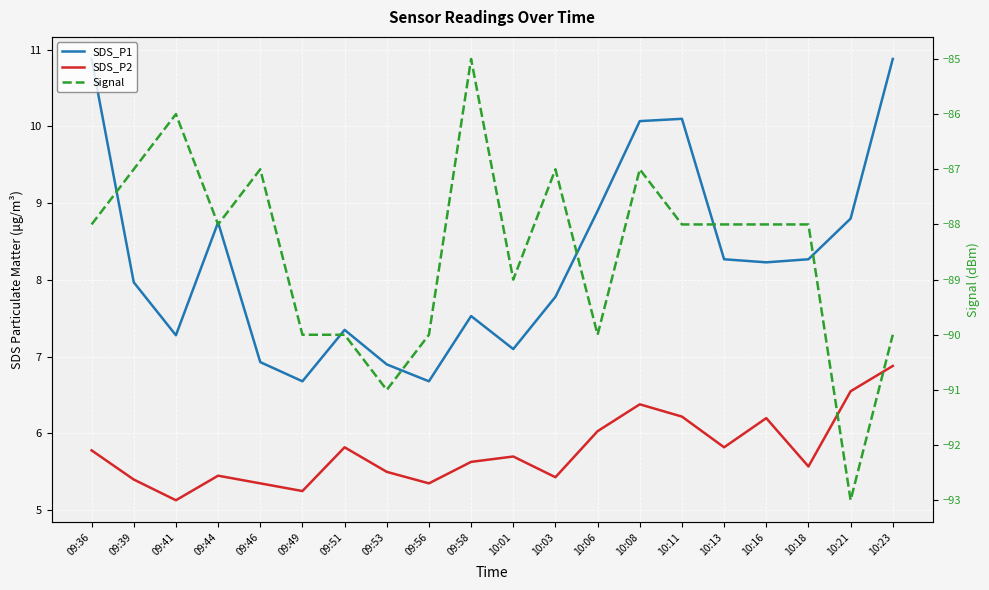

How many lines are shown in the chart?

3